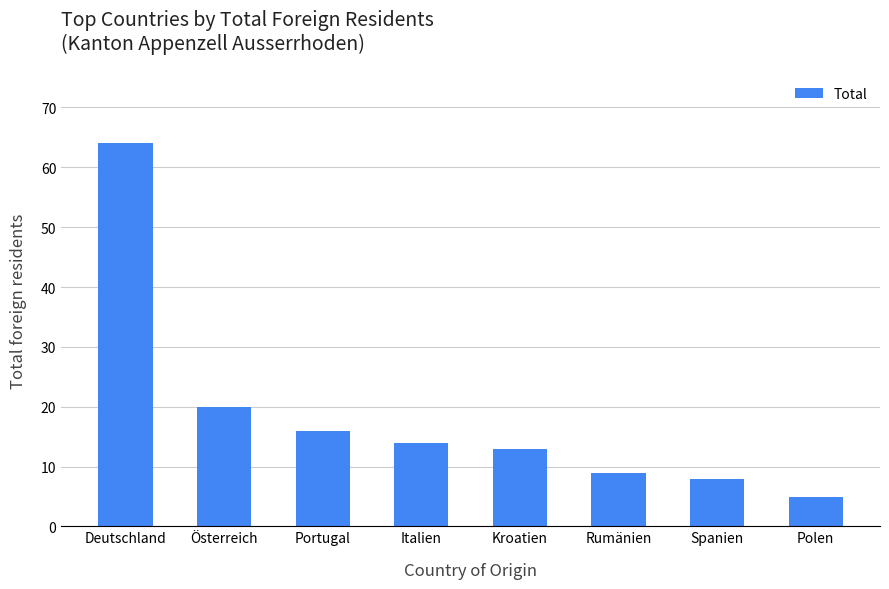

True or false: the data shows 11 at Spanien.

False